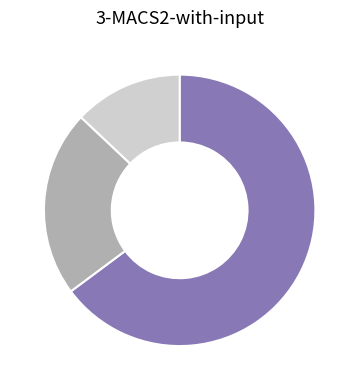

Is there a majority slice in this chart?

Yes